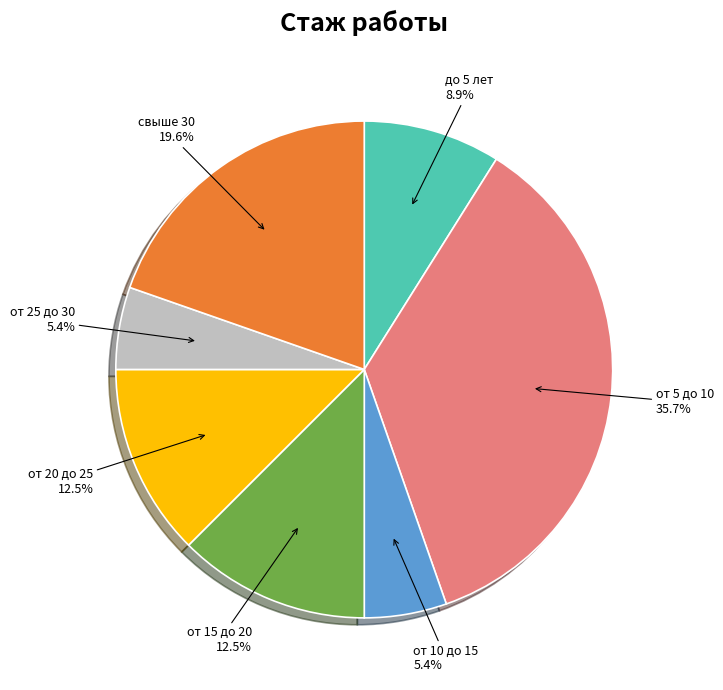

Do от 15 до 20 and от 5 до 10 together represent more than half of the pie?

No